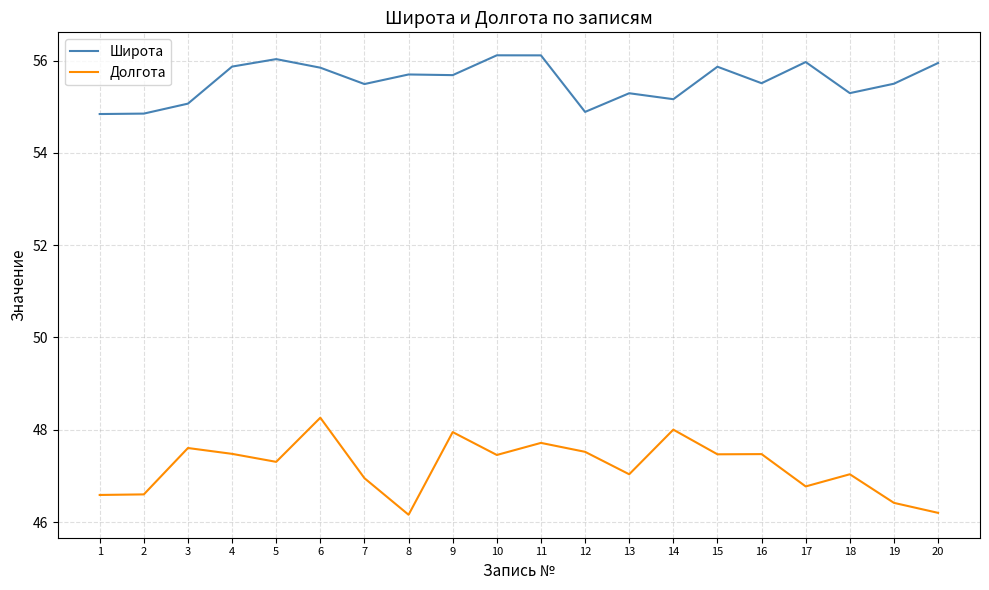

What are all the series names shown in the legend?

Широта, Долгота